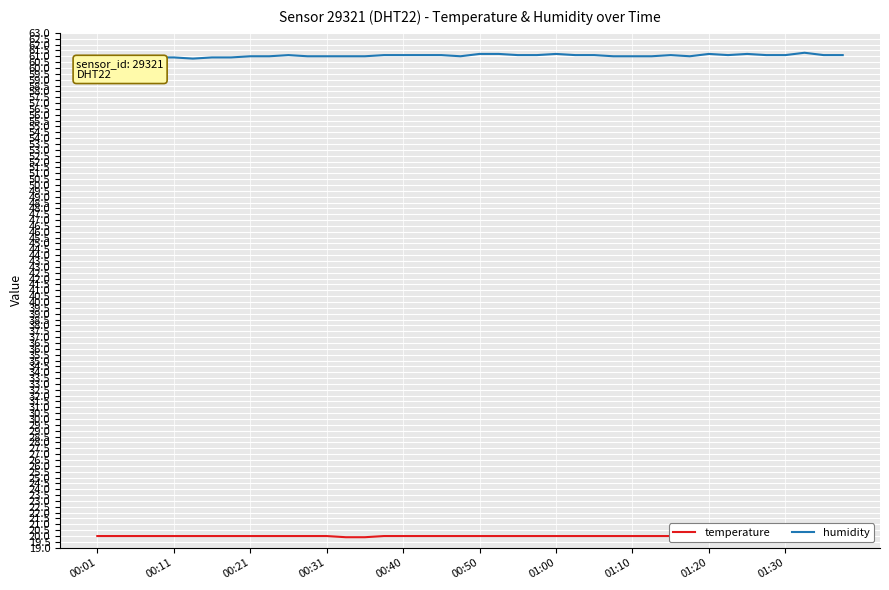

Is it true that temperature equals 33.1 at 00:11?

False